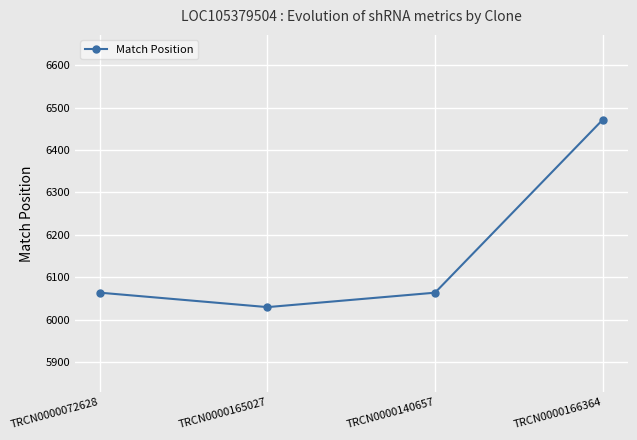

Does the chart have visible grid lines?

Yes